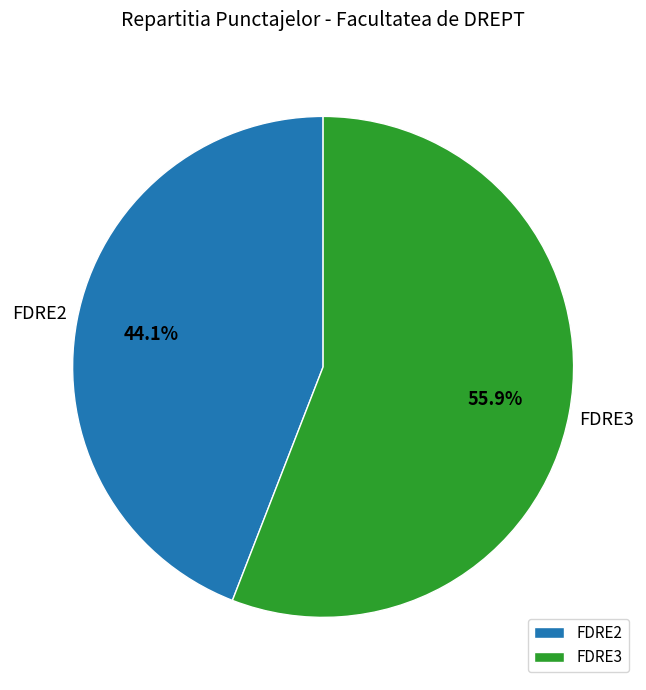

How many slices are in this pie chart?

2